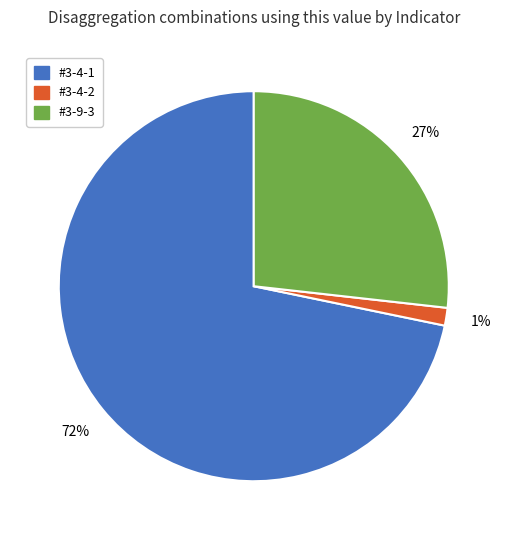

Which has a higher value, #3-4-1 or #3-4-2?

#3-4-1